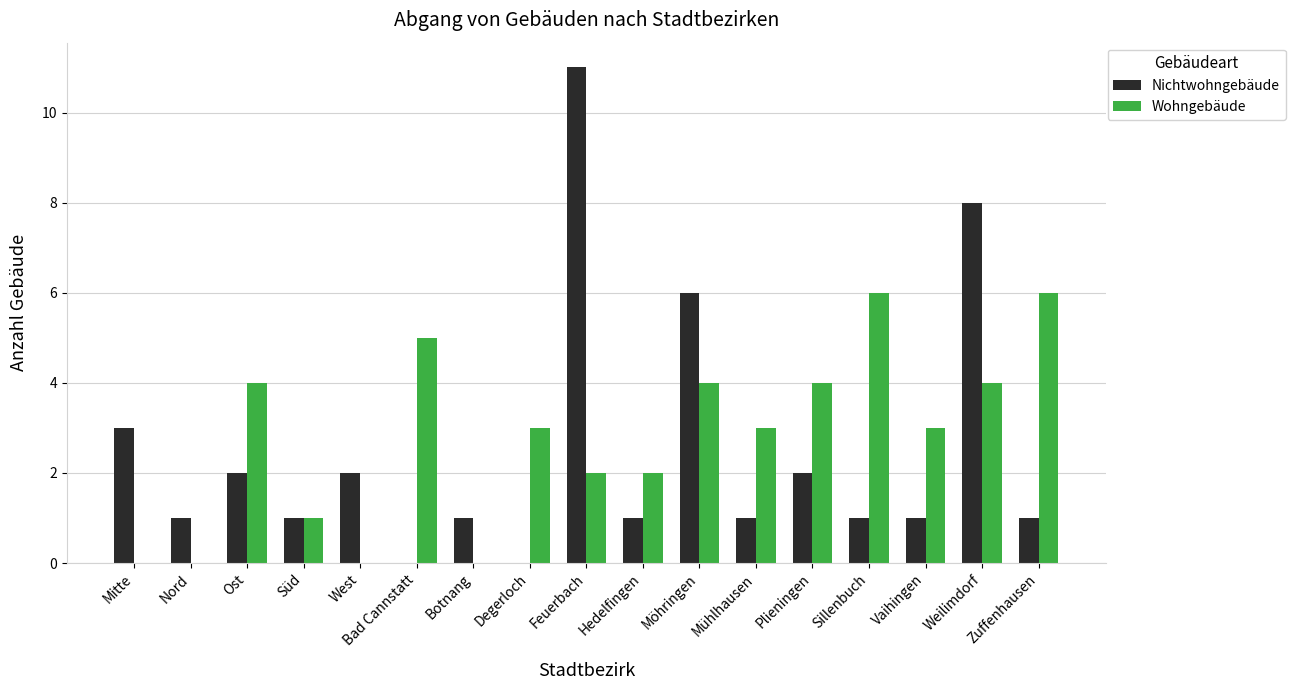

How many categories are shown in the chart?

17